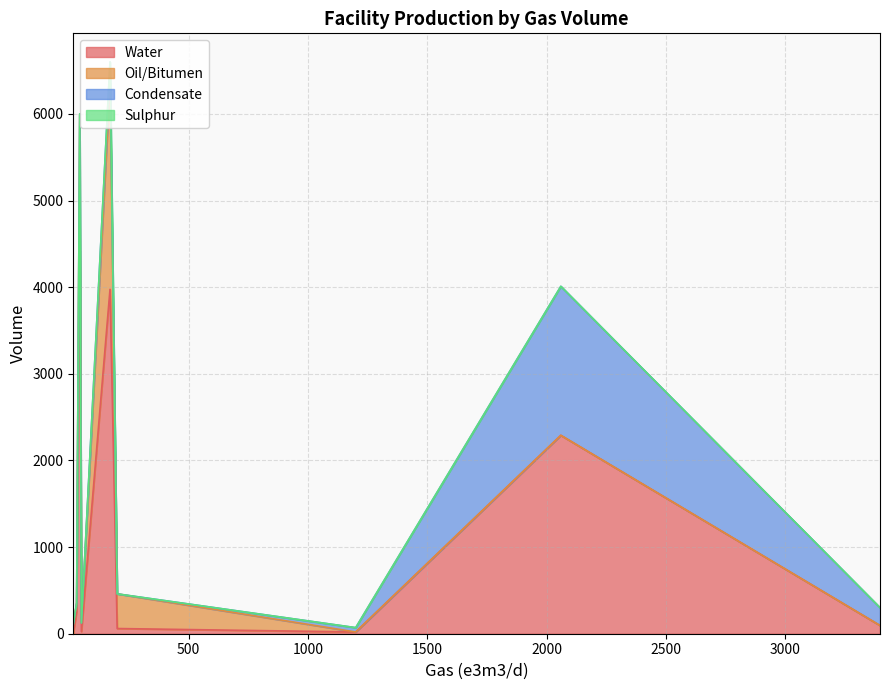

How many interior local peaks does the Water series have?

3